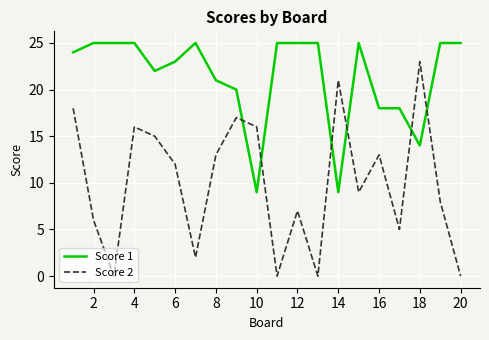

List the series in order of their peak value, lowest first.

Score 2, Score 1